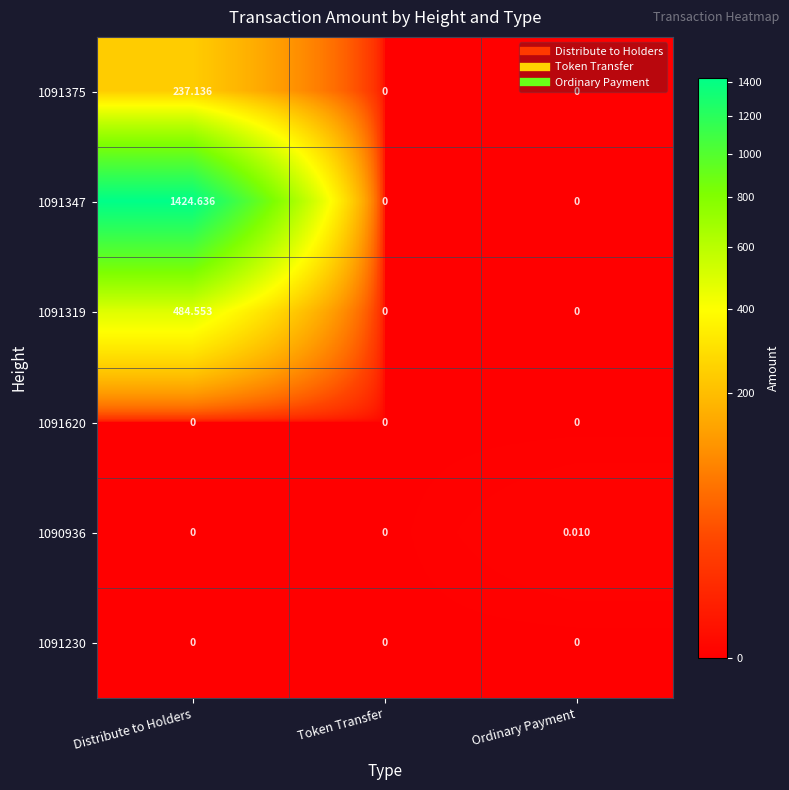

At which label does 1091319 reach its peak?

Distribute to Holders